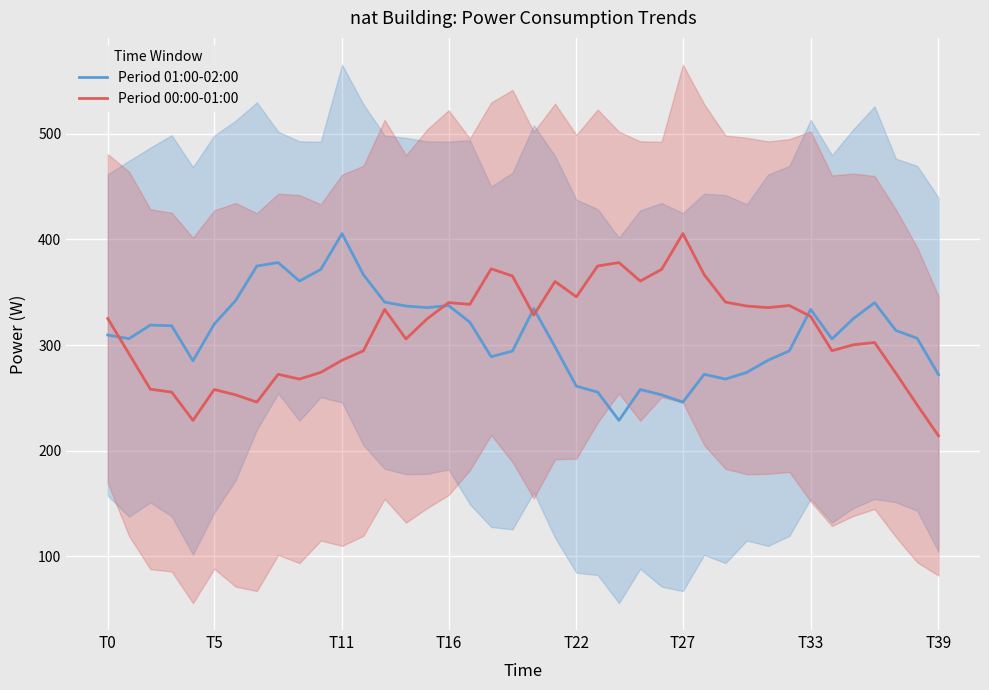

What are all the series names shown in the legend?

Period 01:00-02:00, Period 00:00-01:00